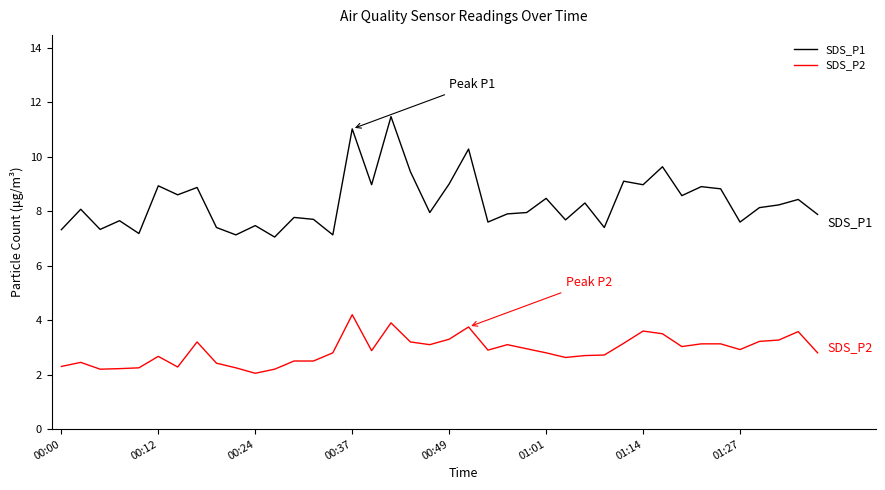

What is the average value of the SDS_P2 series?

2.9